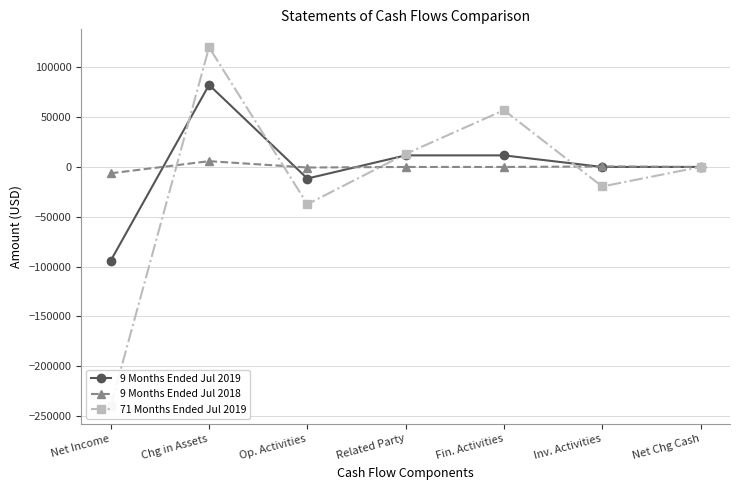

How many values in the 9 Months Ended Jul 2019 series are below 0?

2